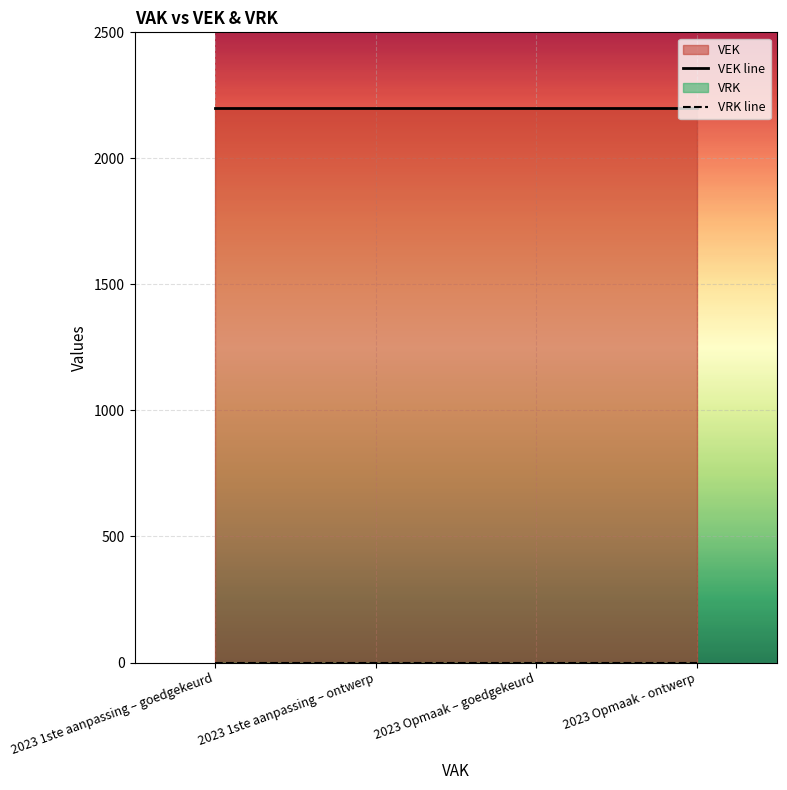

What is the label of the 2nd point from the right?

2023 Opmaak – goedgekeurd